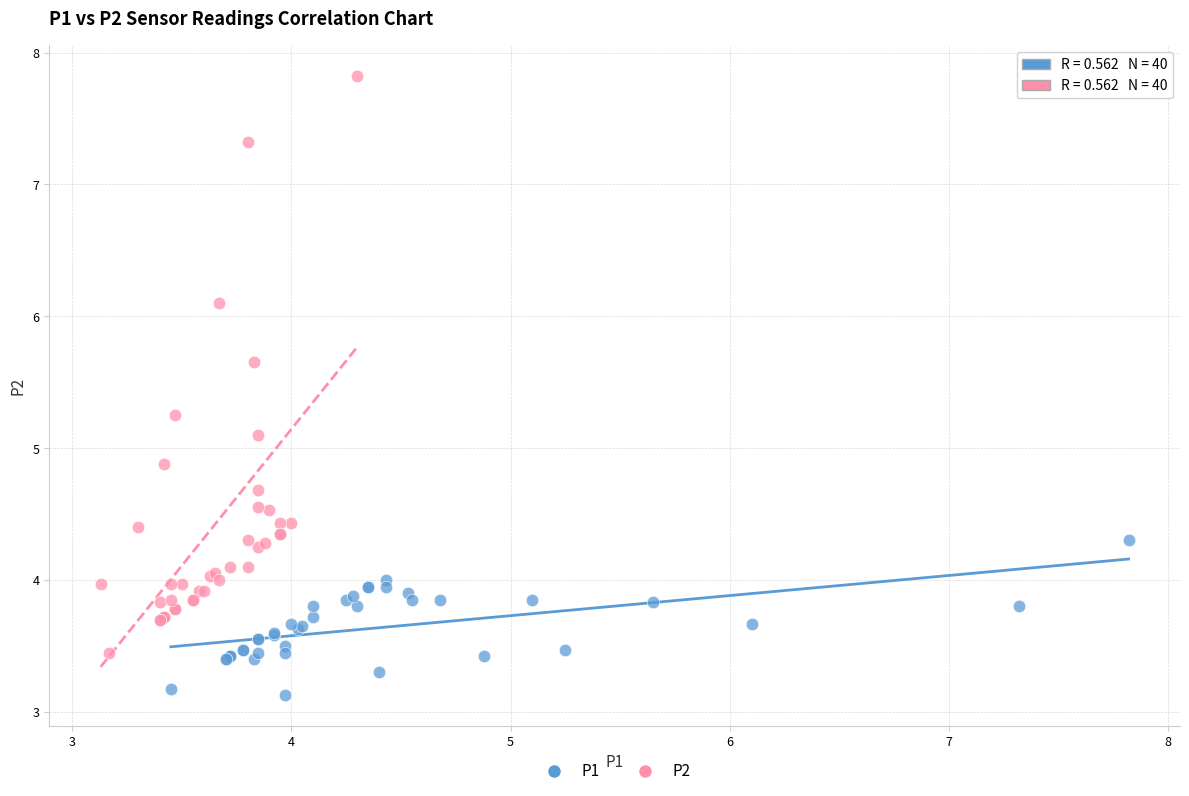

Which series has the widest spread of Y values?

P2